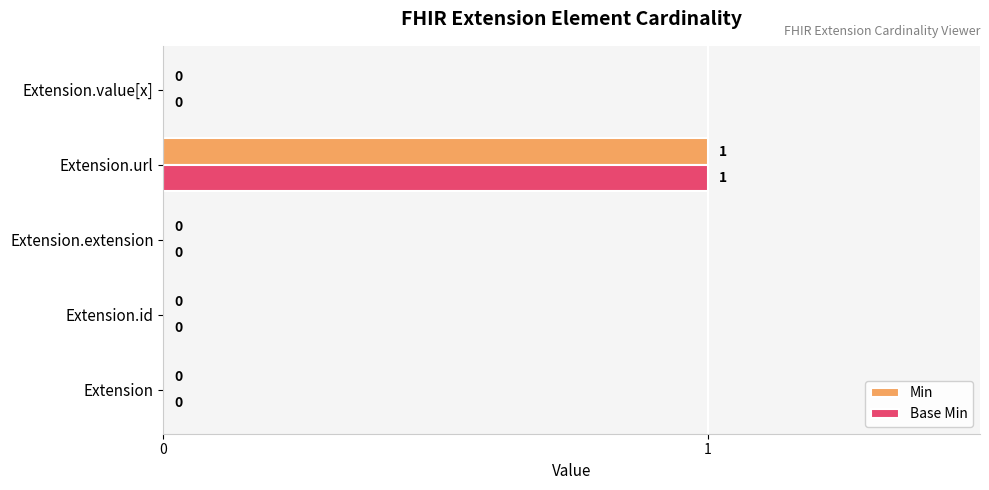

How many values in the Min series exceed 0?

1